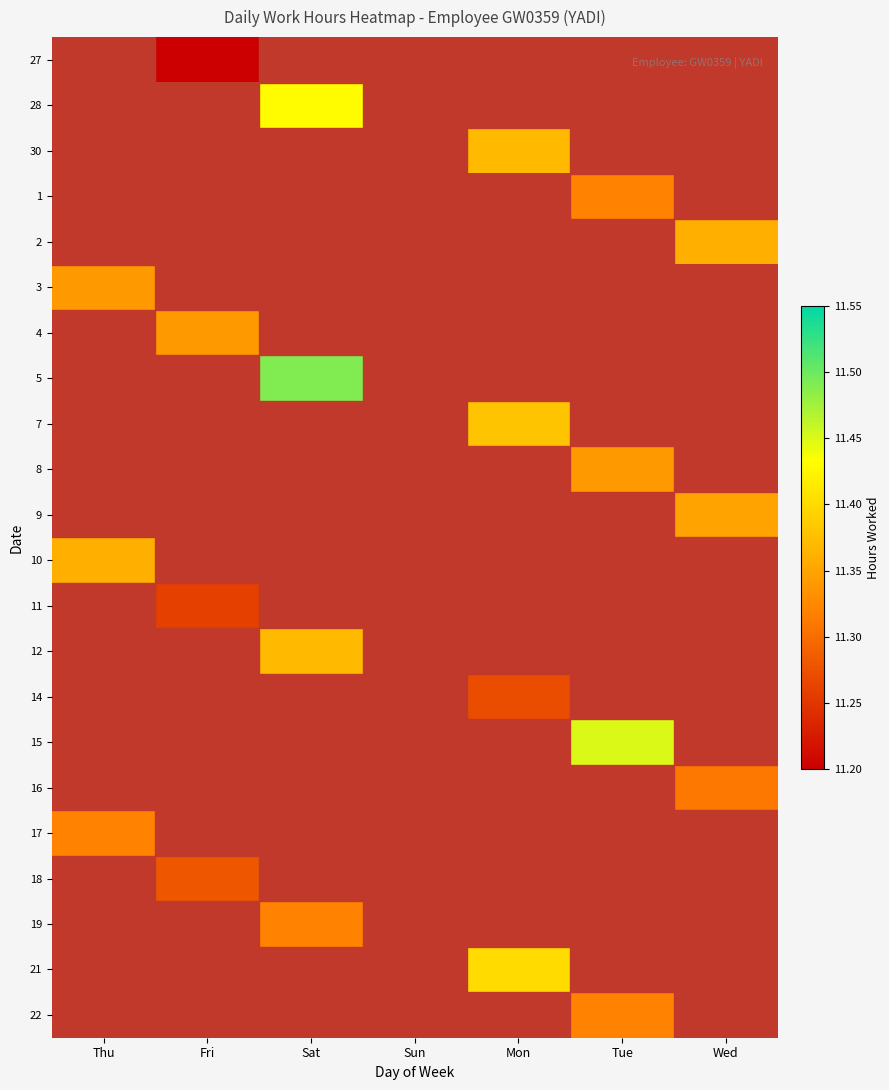

Is the value of 3 at Fri greater than the value of 18 at Sun?

No